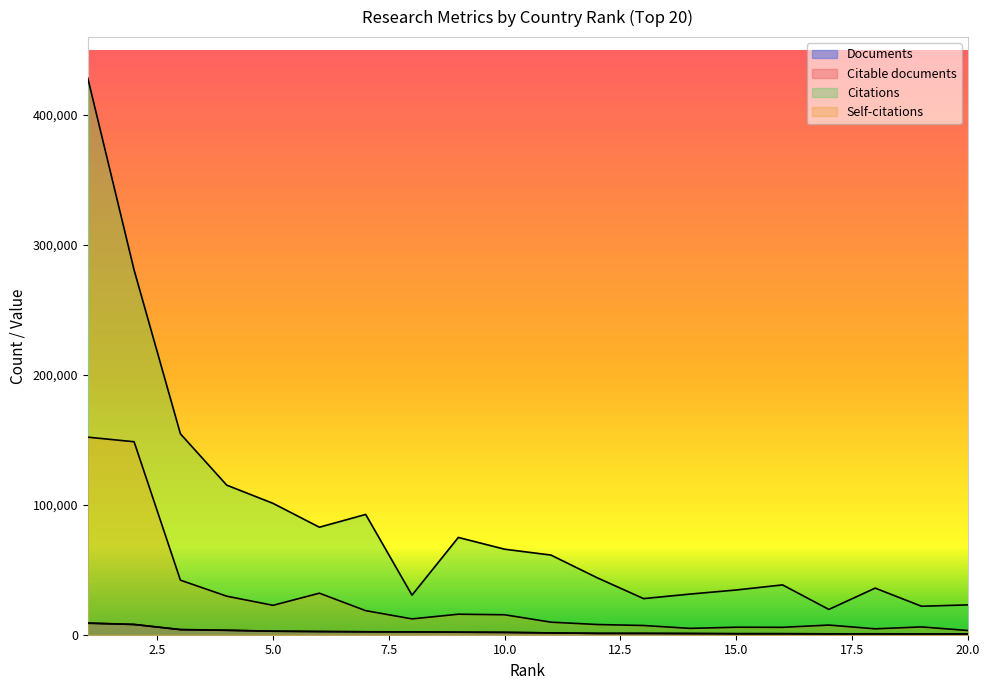

What is the average value of the Self-citations series?

27544